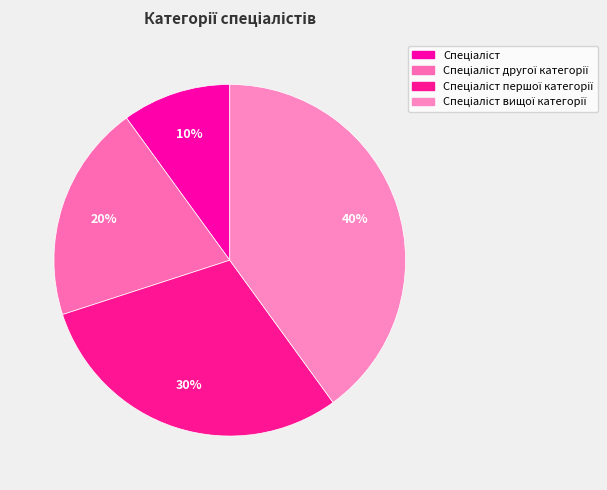

Does any single category account for the majority?

No